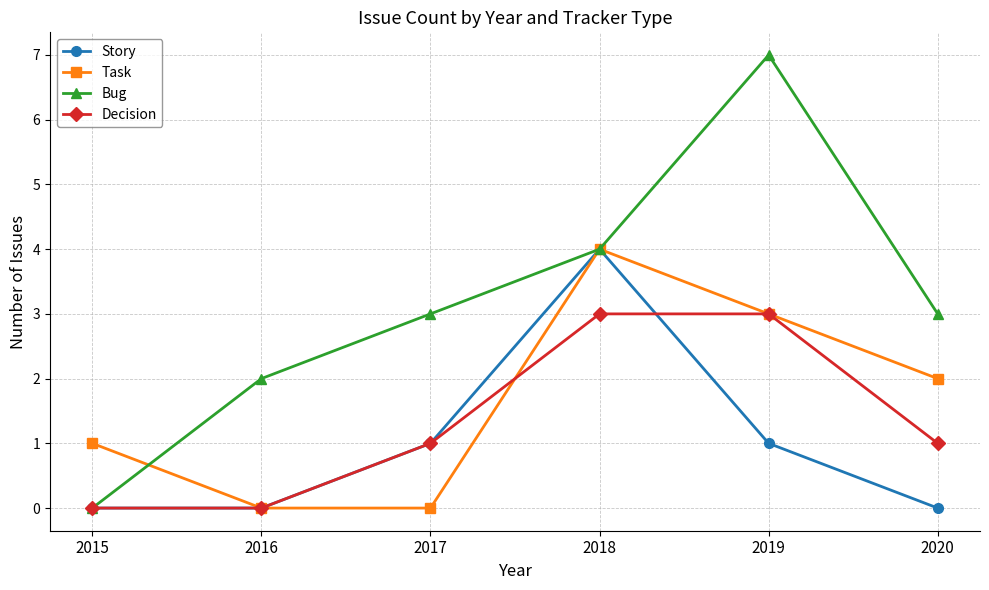

The value of Bug at 2016 is 3. True or false?

False